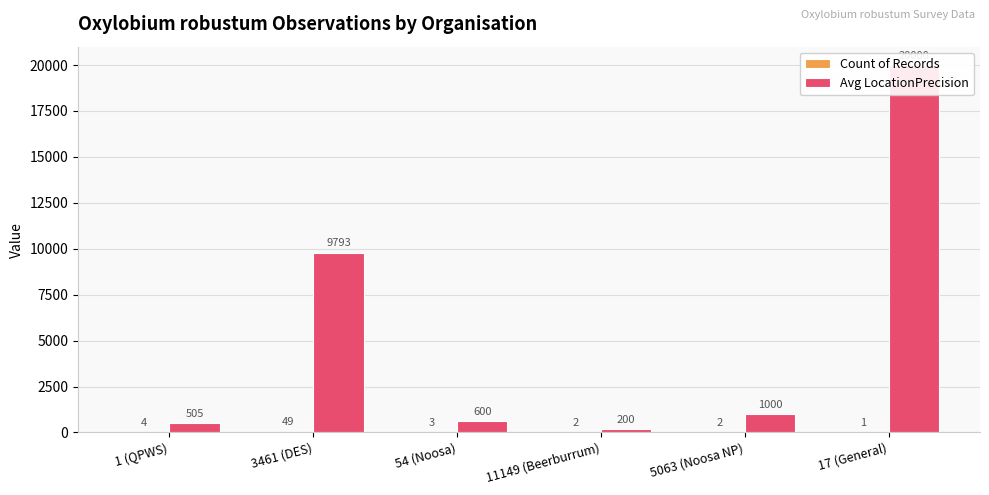

What is the value of the Avg LocationPrecision bar at the 1st from the left?

505